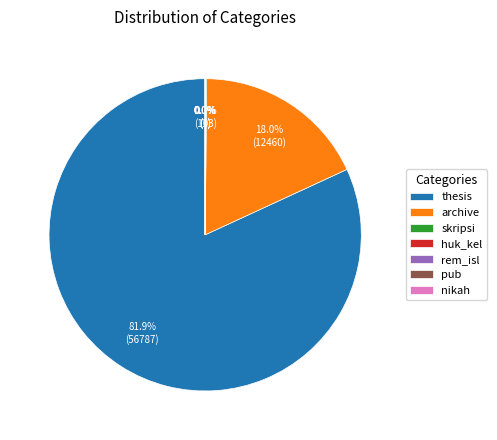

True or false: archive accounts for 11% of the total.

False